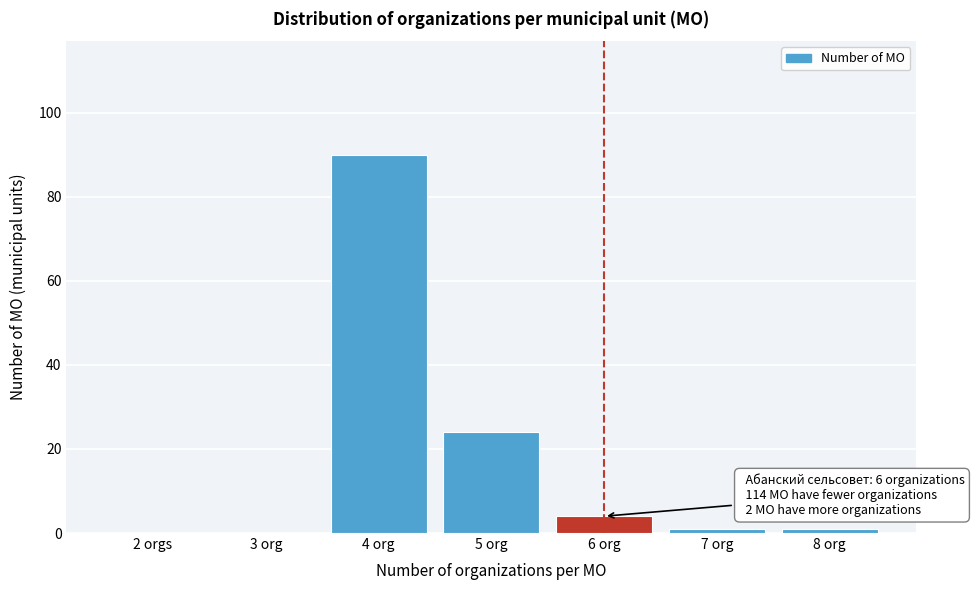

Reading right to left, extract all data points from this chart.

8 org=1	7 org=1	6 org=4	5 org=24	4 org=90	3 org=0	2 orgs=0